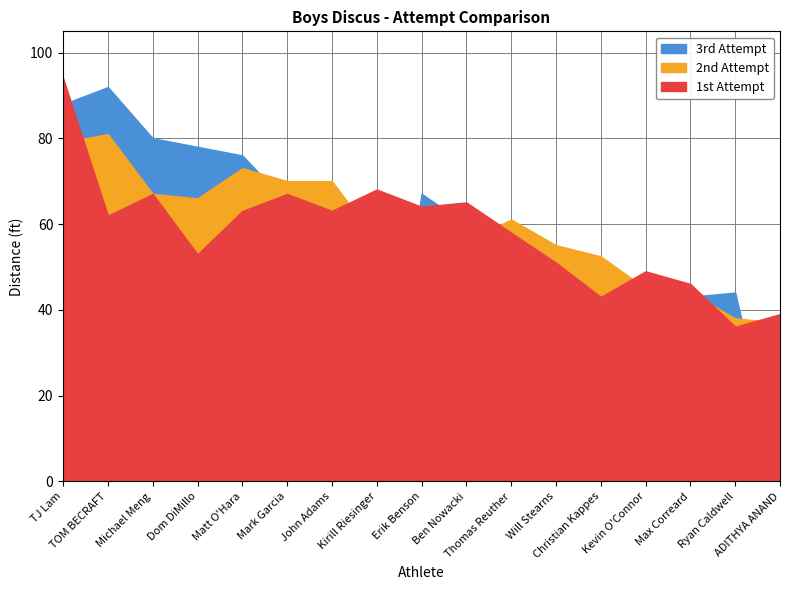

Rank the series by their average value, from highest to lowest.

1st Attempt, 2nd Attempt, 3rd Attempt